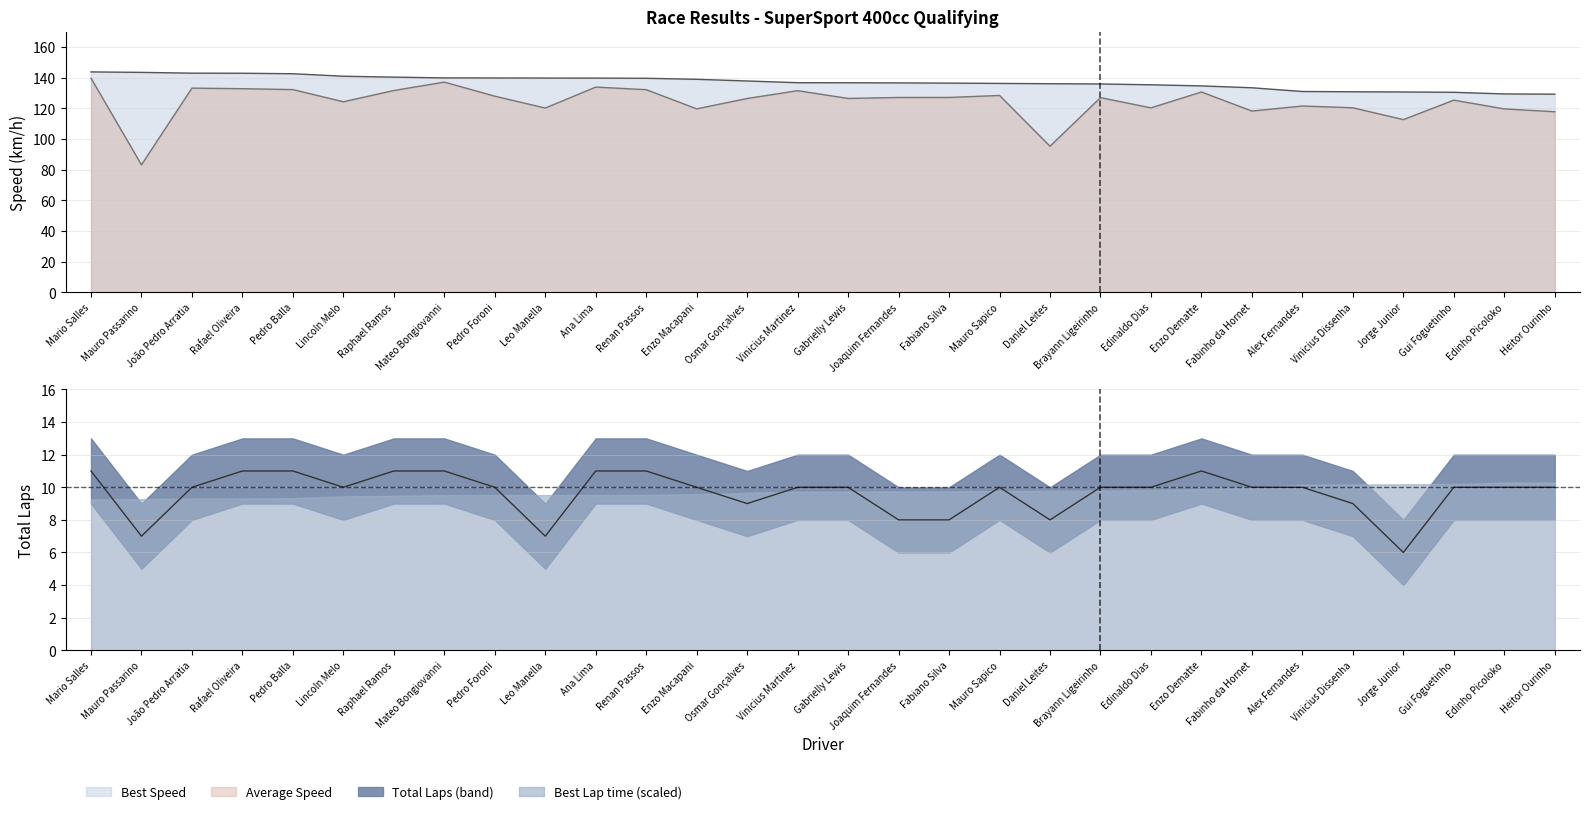

Between Mario Salles and Pedro Balla, which series saw the biggest shift?

Average Speed